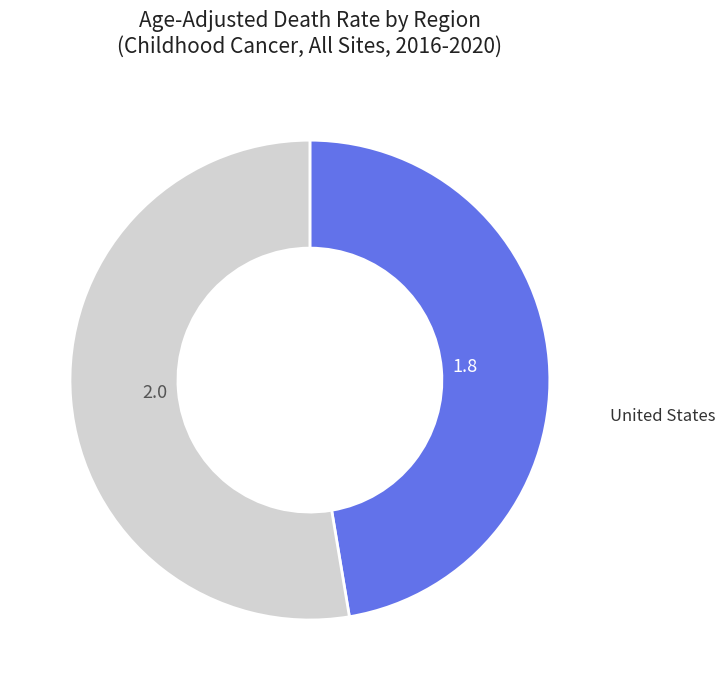

Is there any slice that represents more than half of the pie?

Yes